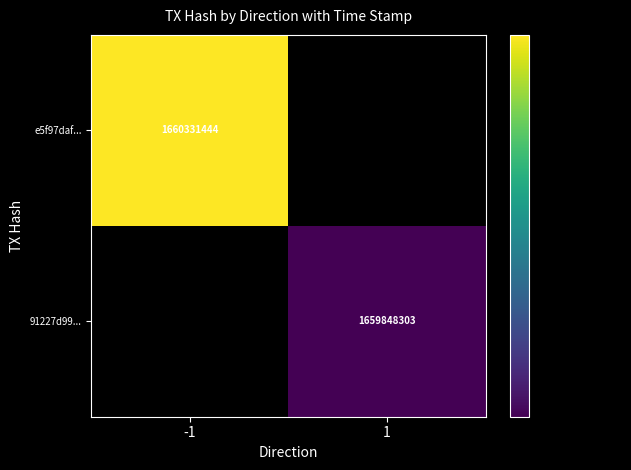

The e5f97daf... series shows 1660331444 at -1. True or false?

True